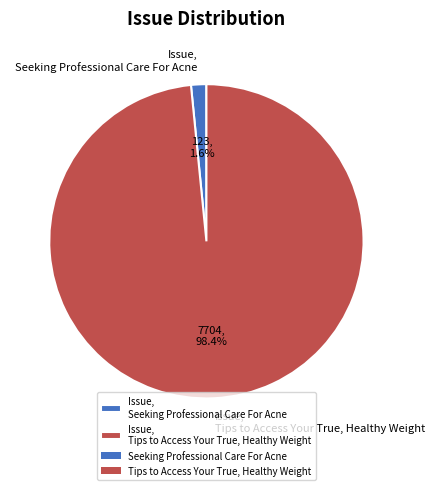

Does any single category account for the majority?

Yes